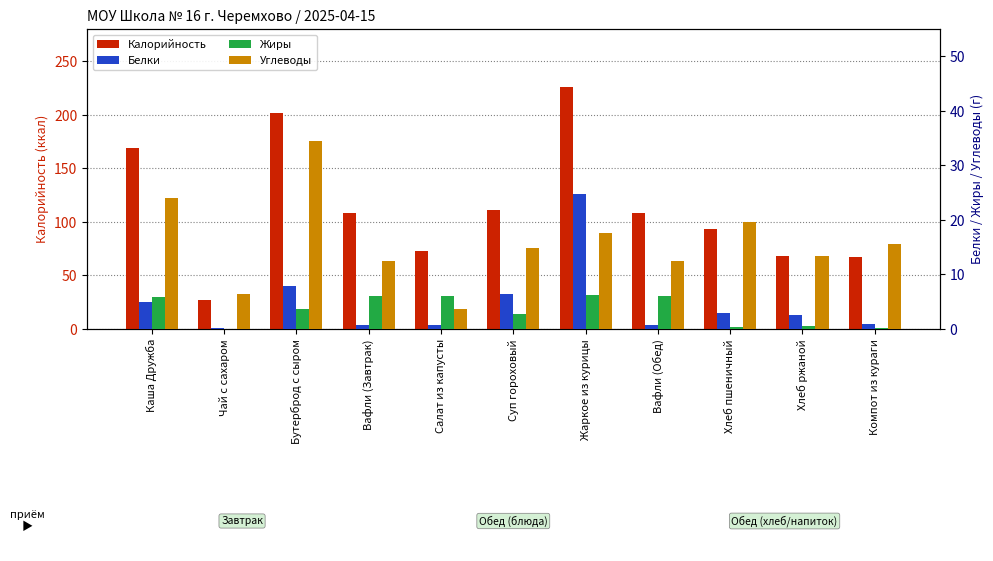

What are all the series names shown in the legend?

Калорийность, Белки, Жиры, Углеводы